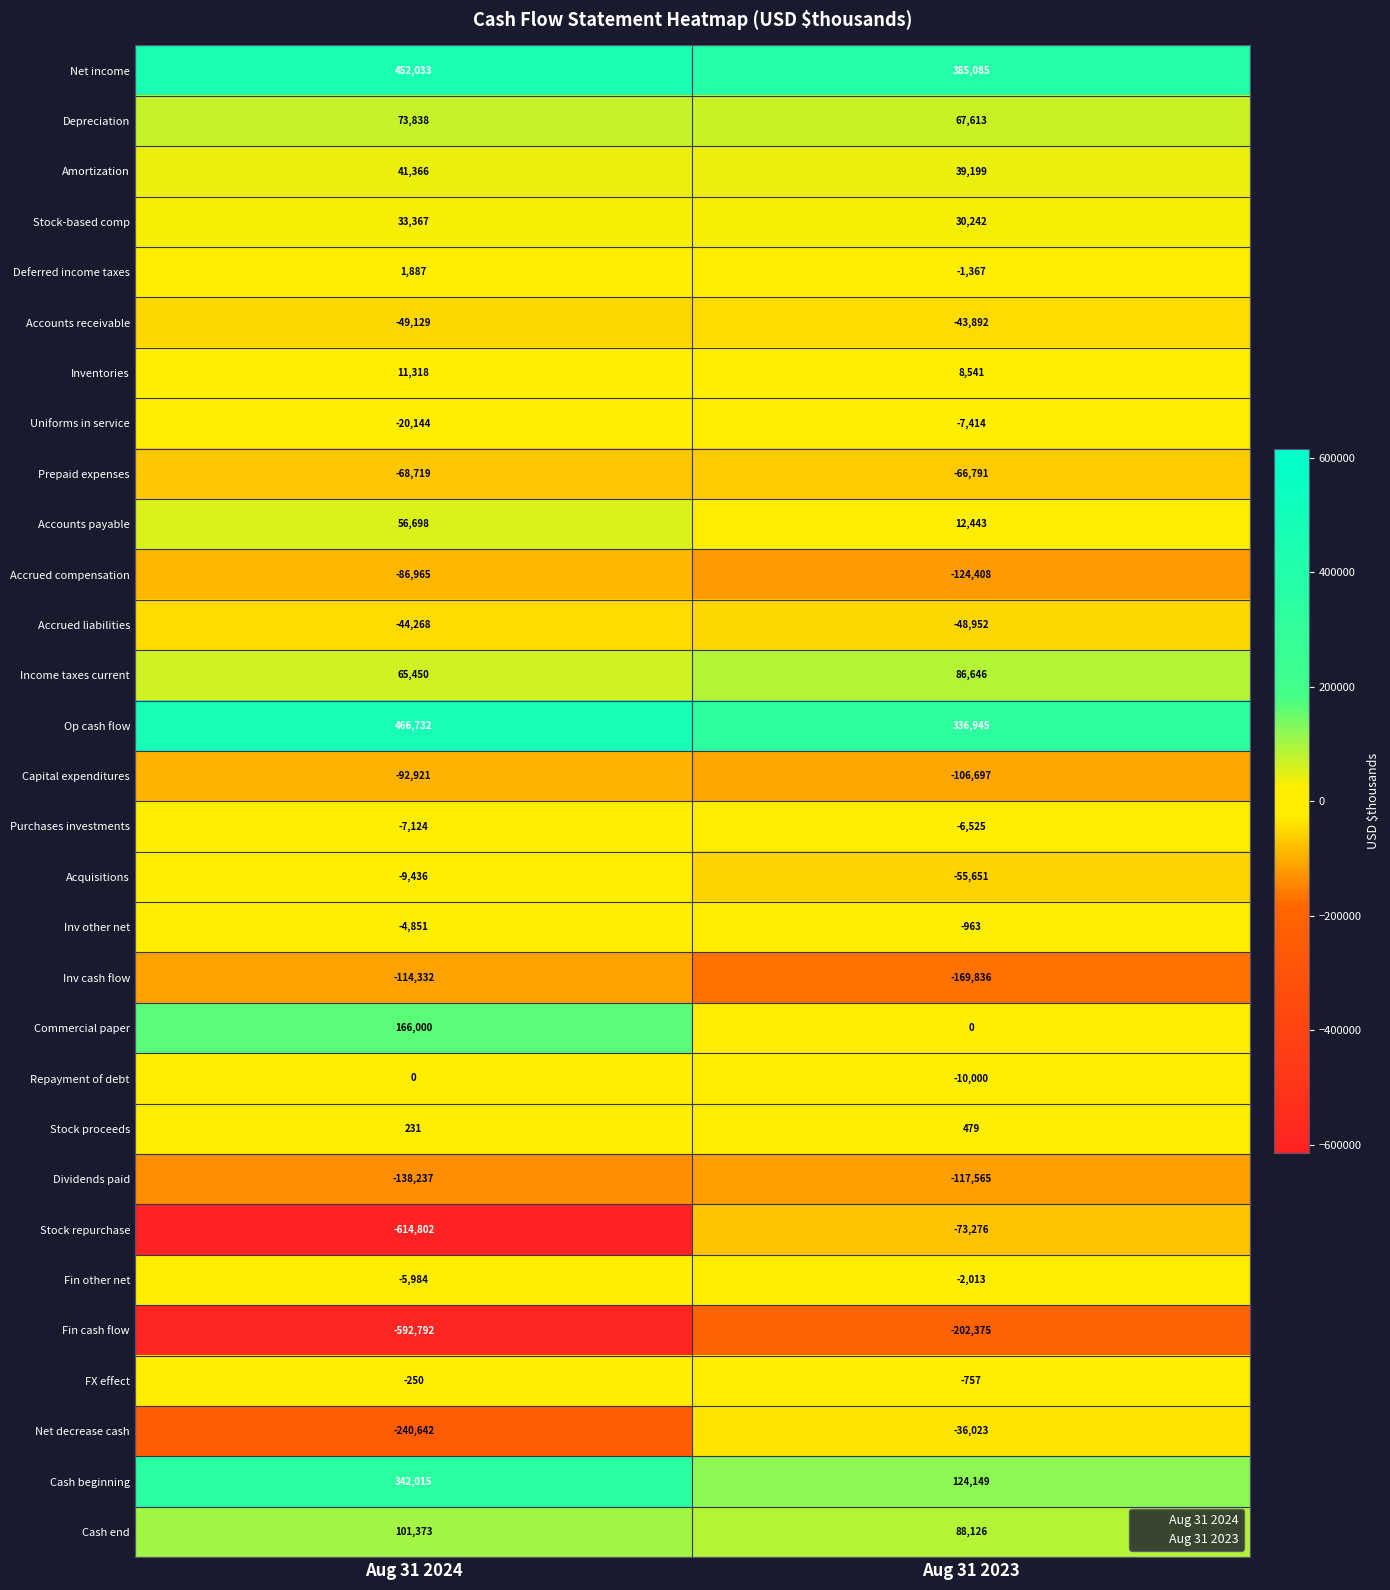

What is the total value across all series at Aug 31 2024?

-278288